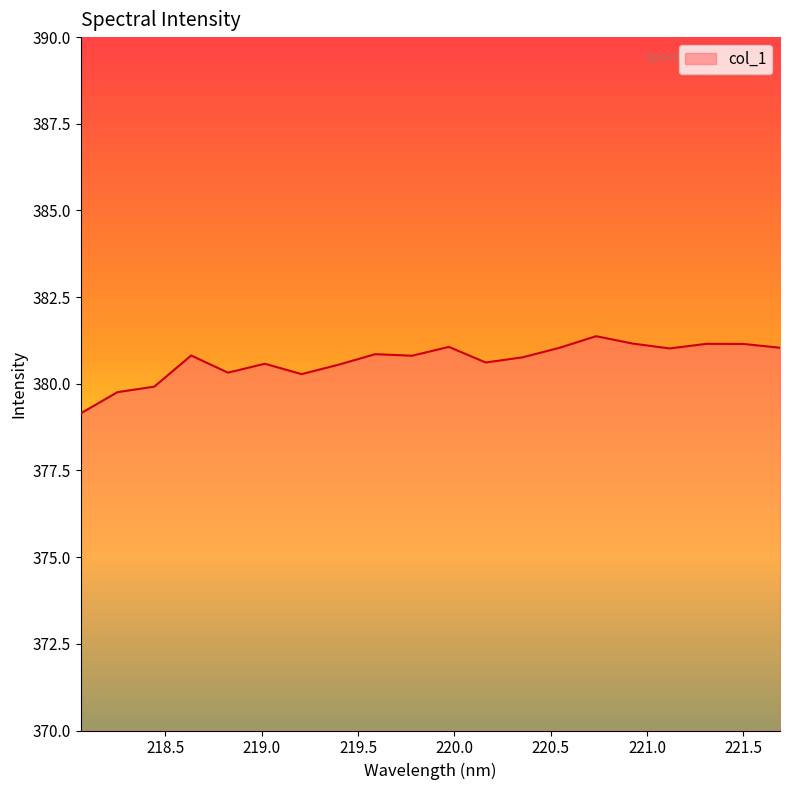

What is the difference between the maximum and minimum values?

2.2